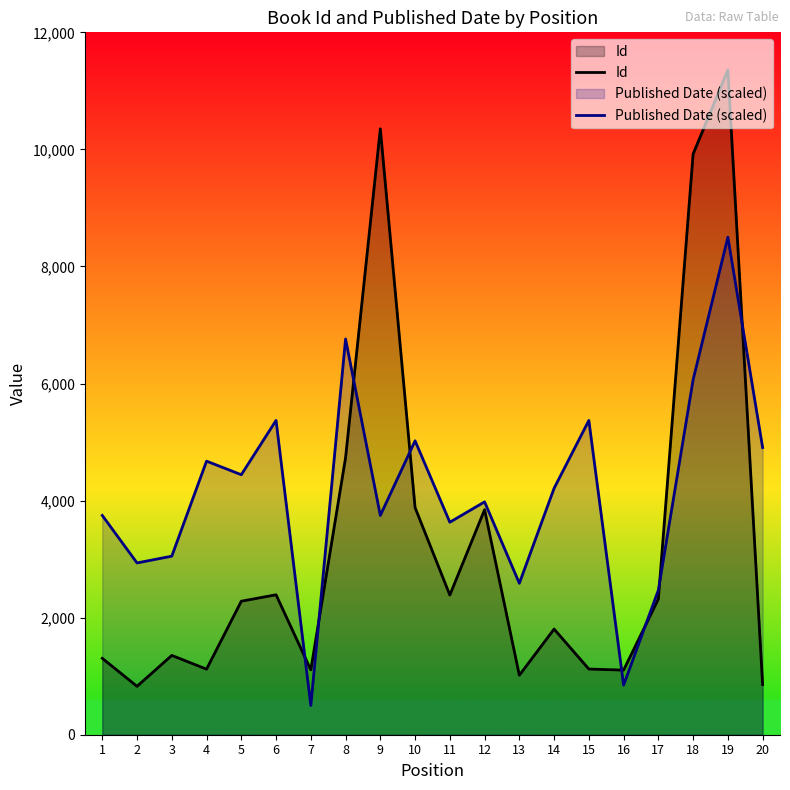

At 8, list the series in order from largest to smallest.

Published Date (scaled), Id